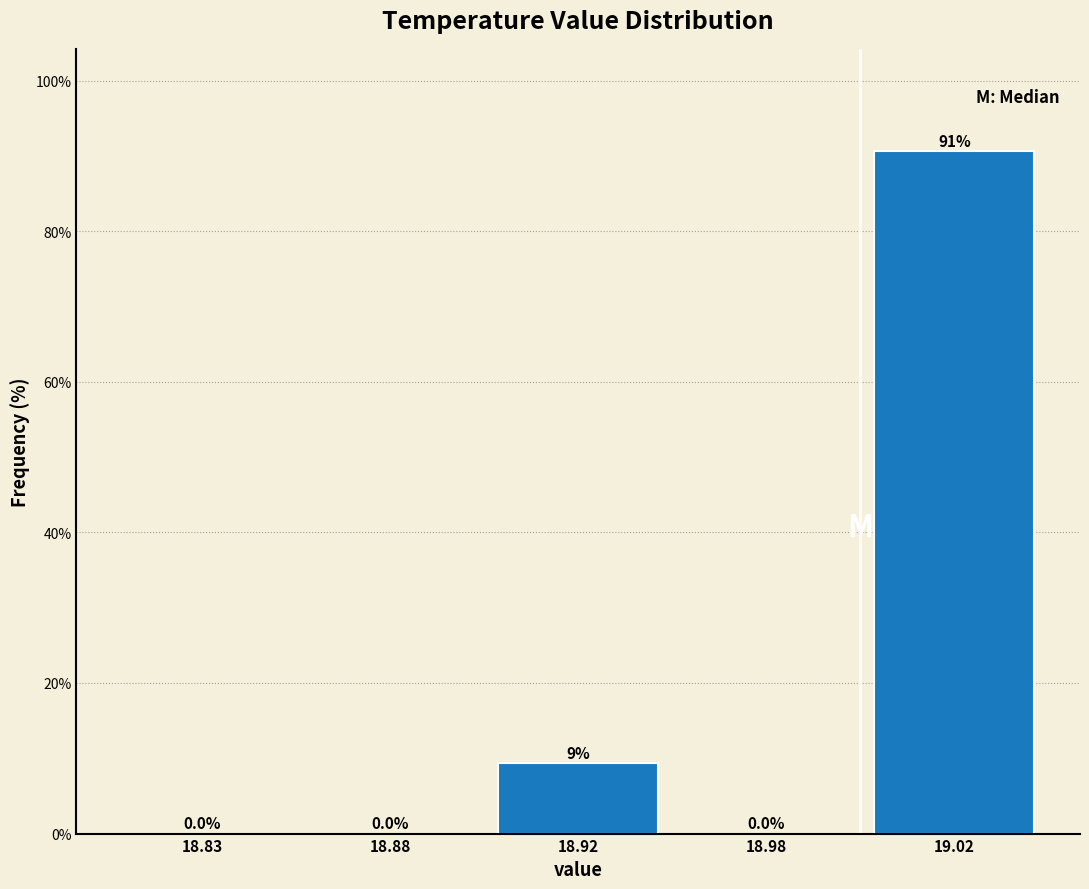

Reading left to right, extract all data points from this chart.

18.83=0.0	18.88=0.0	18.92=9.4	18.98=0.0	19.02=90.6